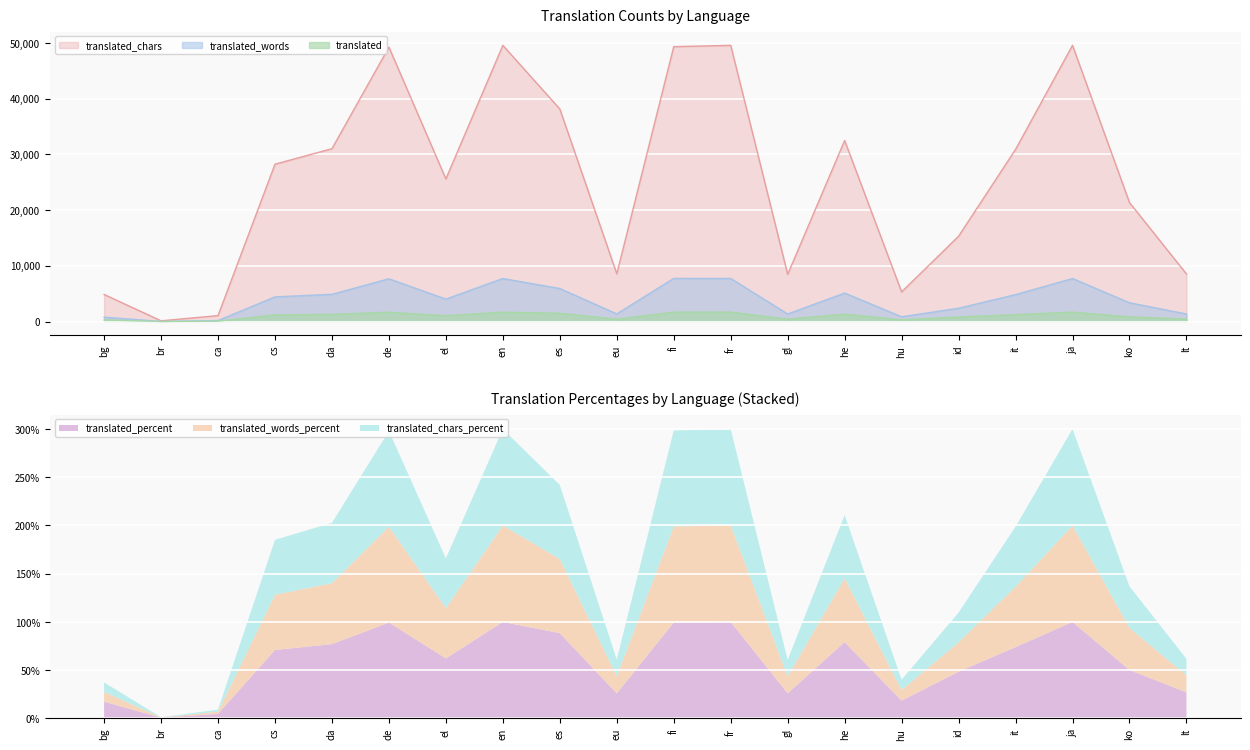

At which label is translated_chars closest to 24855?

el